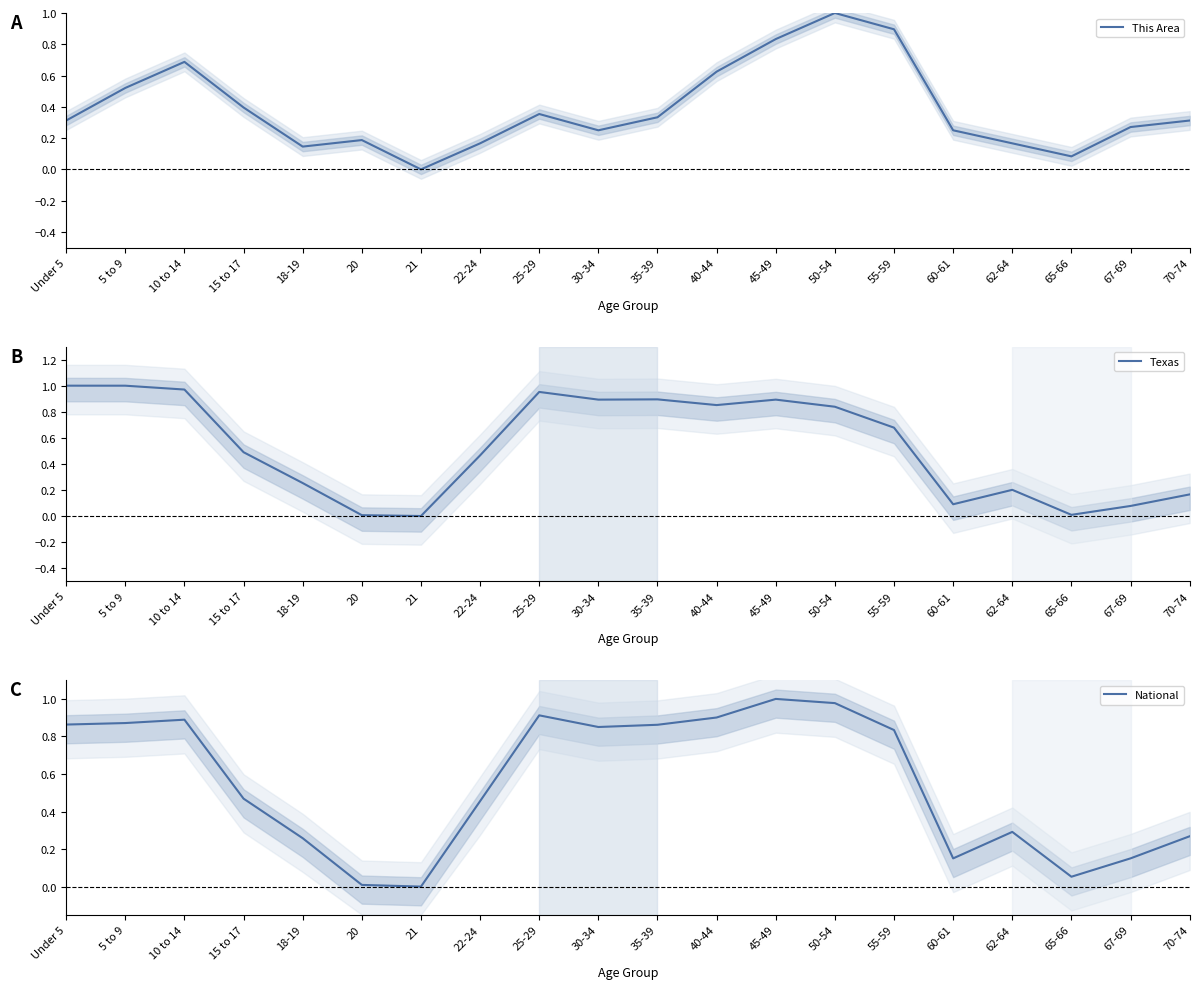

At how many categories does at least one series exceed 0?

19